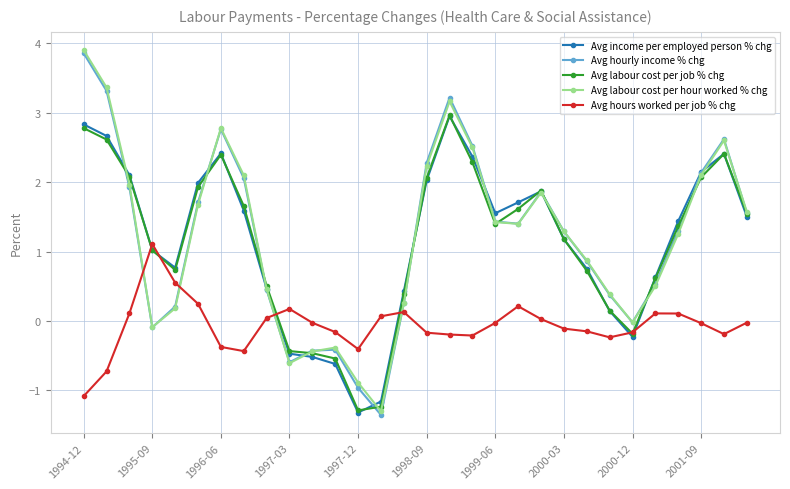

True or false: Avg hourly income % chg and Avg hours worked per job % chg cross at least once.

True